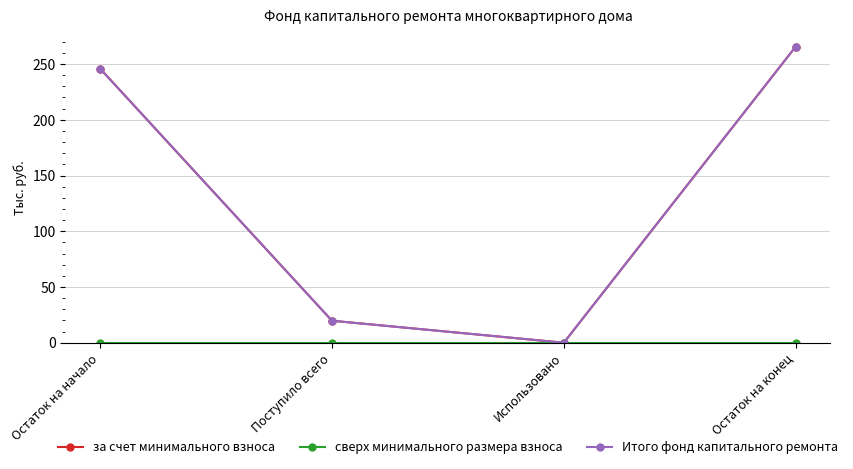

Is this an area chart (filled region under the line)?

No